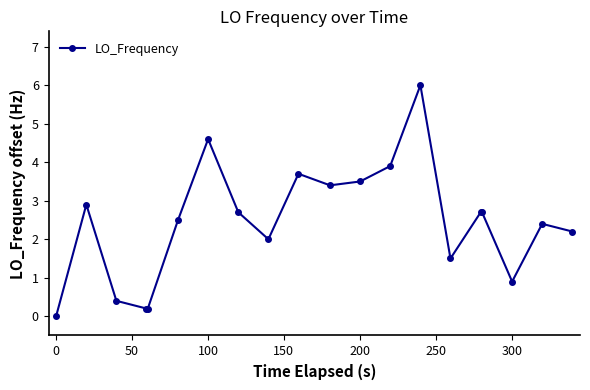

What is the greatest value displayed?

6.0